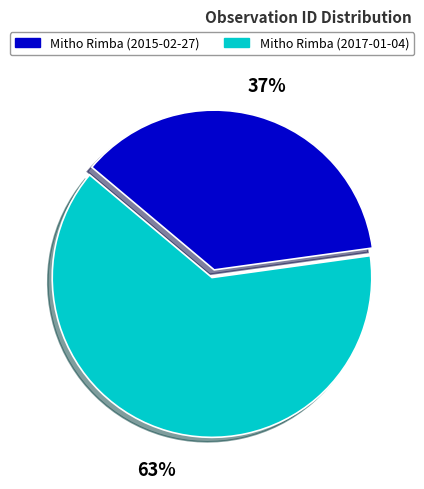

To the nearest percent, what is the average slice percentage?

50%